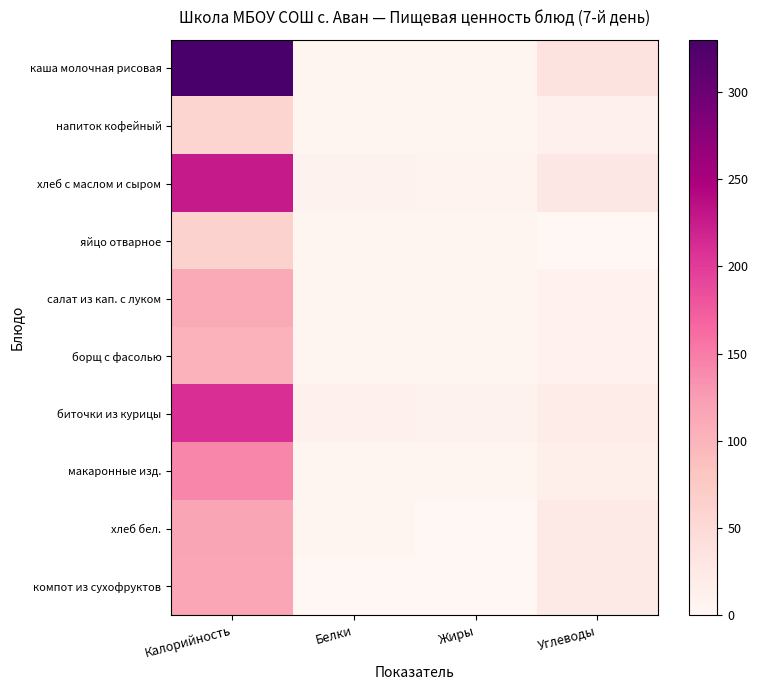

Reading left to right, list all the values displayed in this chart.

каша молочная рисовая: Калорийность=330	Белки=3	Жиры=4	Углеводы=36
напиток кофейный: Калорийность=60	Белки=4	Жиры=3	Углеводы=12
хлеб с маслом и сыром: Калорийность=226	Белки=8	Жиры=7	Углеводы=28
яйцо отварное: Калорийность=63	Белки=4	Жиры=5	Углеводы=0
салат из кап. с луком: Калорийность=113	Белки=4	Жиры=6	Углеводы=10
борщ с фасолью: Калорийность=103	Белки=3	Жиры=4	Углеводы=10
биточки из курицы: Калорийность=210	Белки=11	Жиры=9	Углеводы=19
макаронные изд.: Калорийность=142	Белки=3	Жиры=5	Углеводы=15
хлеб бел.: Калорийность=117	Белки=4	Жиры=1	Углеводы=24
компот из сухофруктов: Калорийность=115	Белки=0	Жиры=0	Углеводы=24